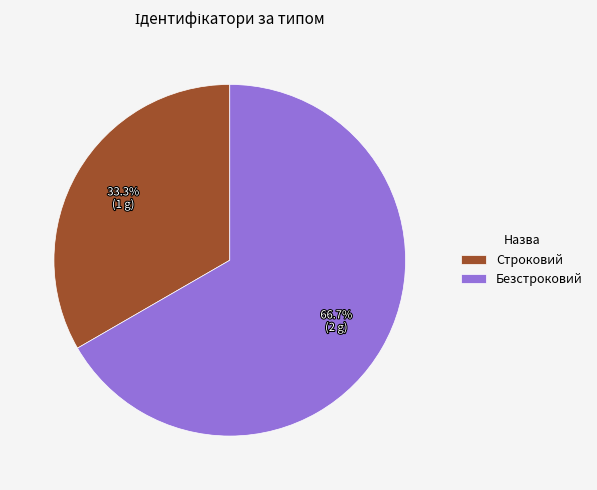

Does Строковий account for over 50% of the chart?

No